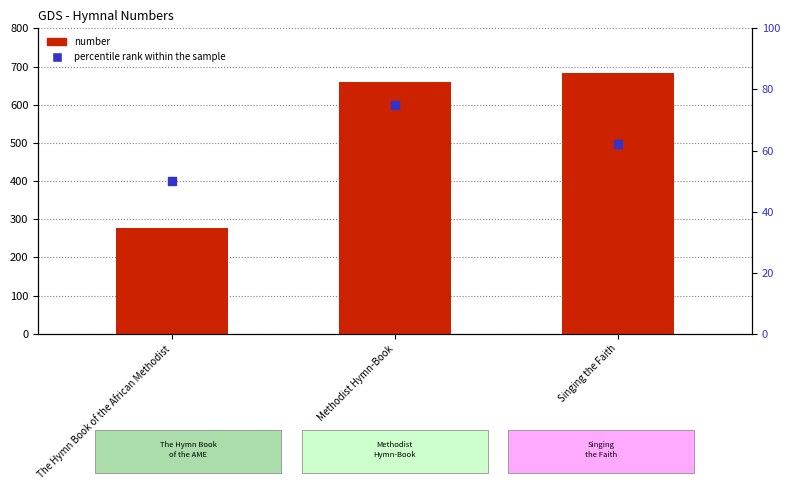

Is the value of percentile rank within the sample at Methodist Hymn-Book greater than the value of number at Methodist Hymn-Book?

No